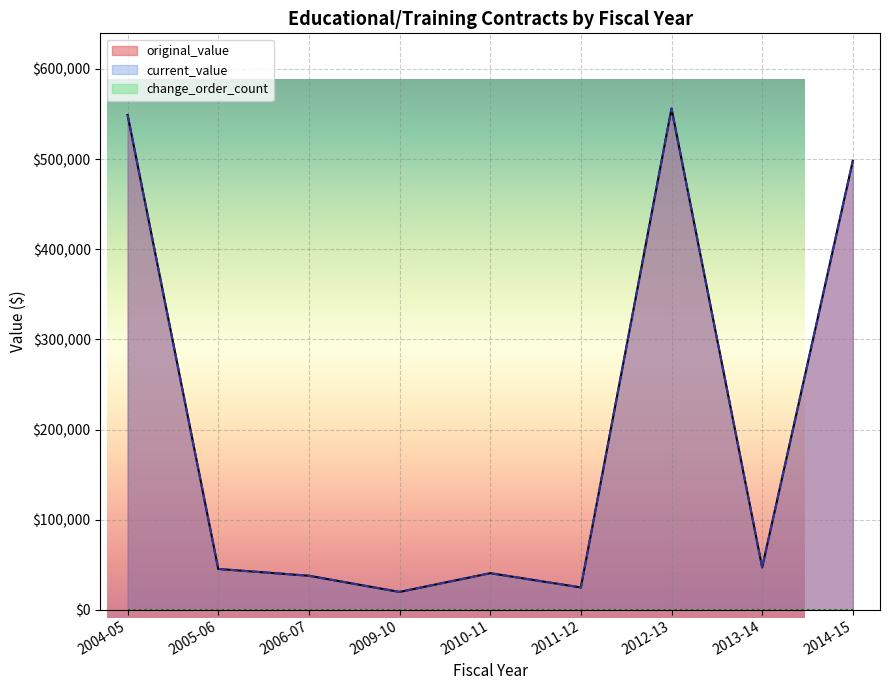

What are all the series names shown in the legend?

original_value, current_value, change_order_count